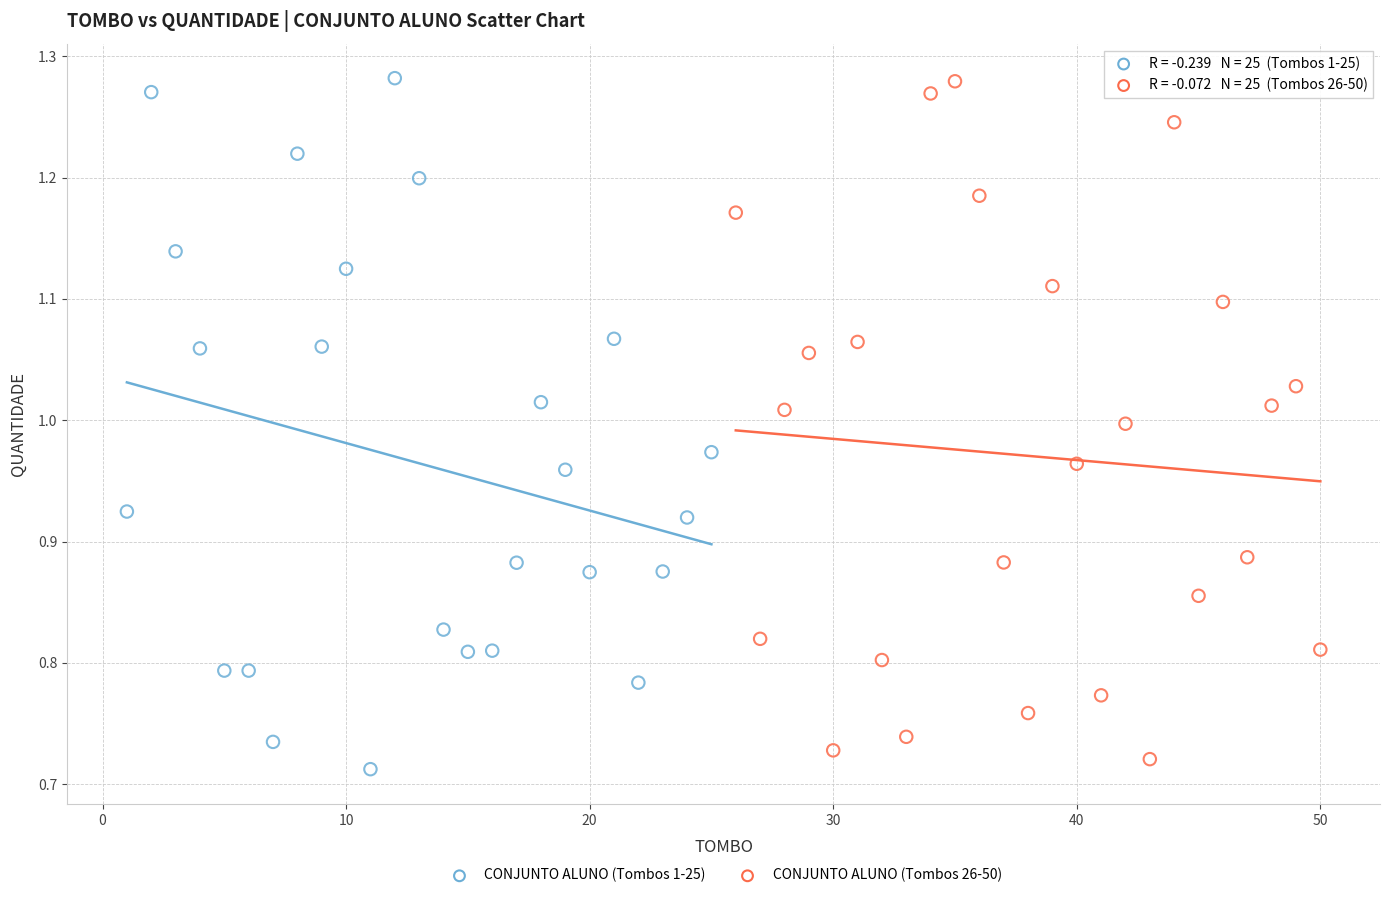

Which series reaches the minimum Y coordinate?

CONJUNTO ALUNO (Tombos 1-25)